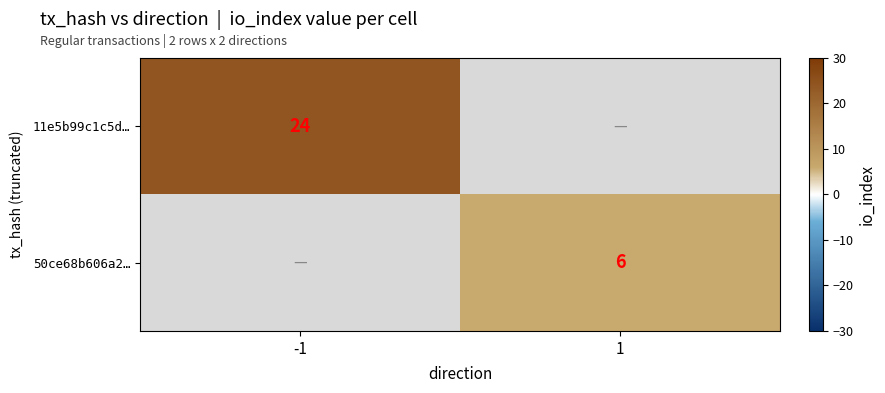

The 50ce68b606a2… series shows 6 at 1. True or false?

True